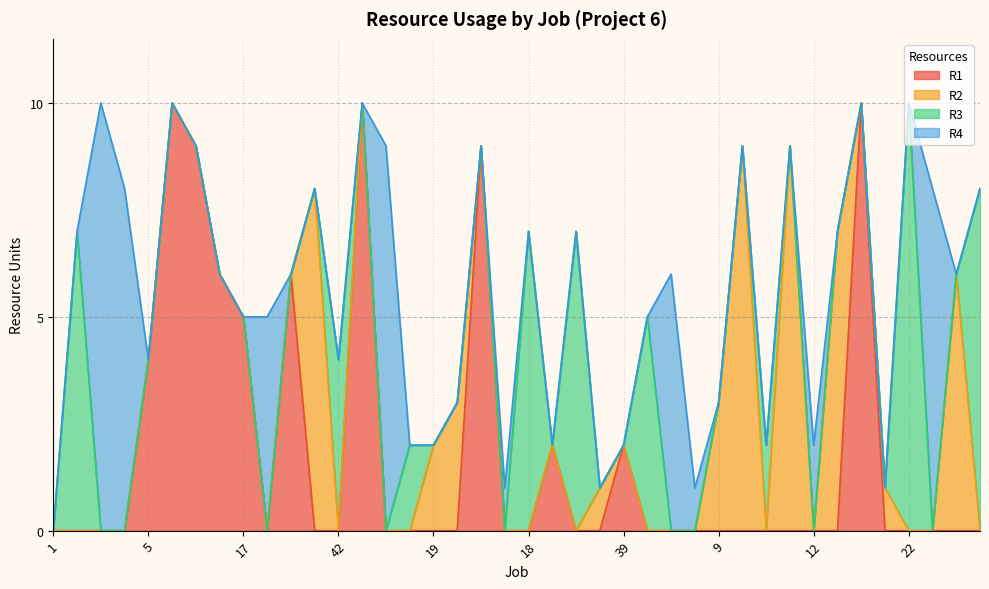

What is the label of the 2nd point from the left?

2